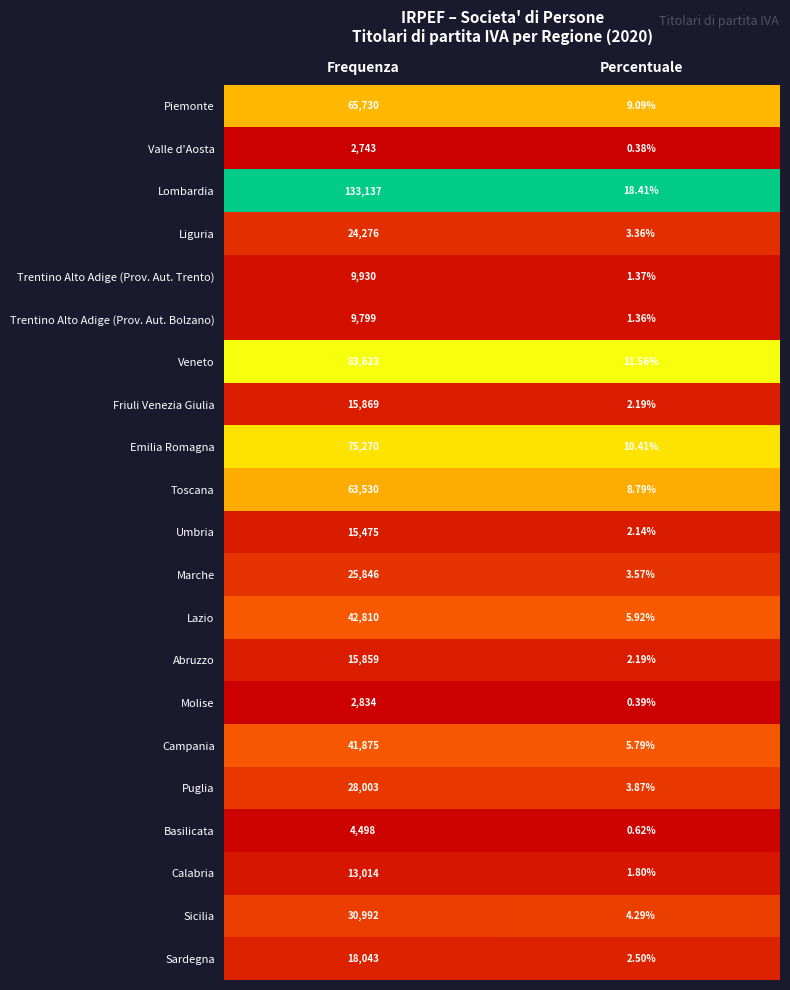

At which category does the chart reach its minimum across all series?

Percentuale